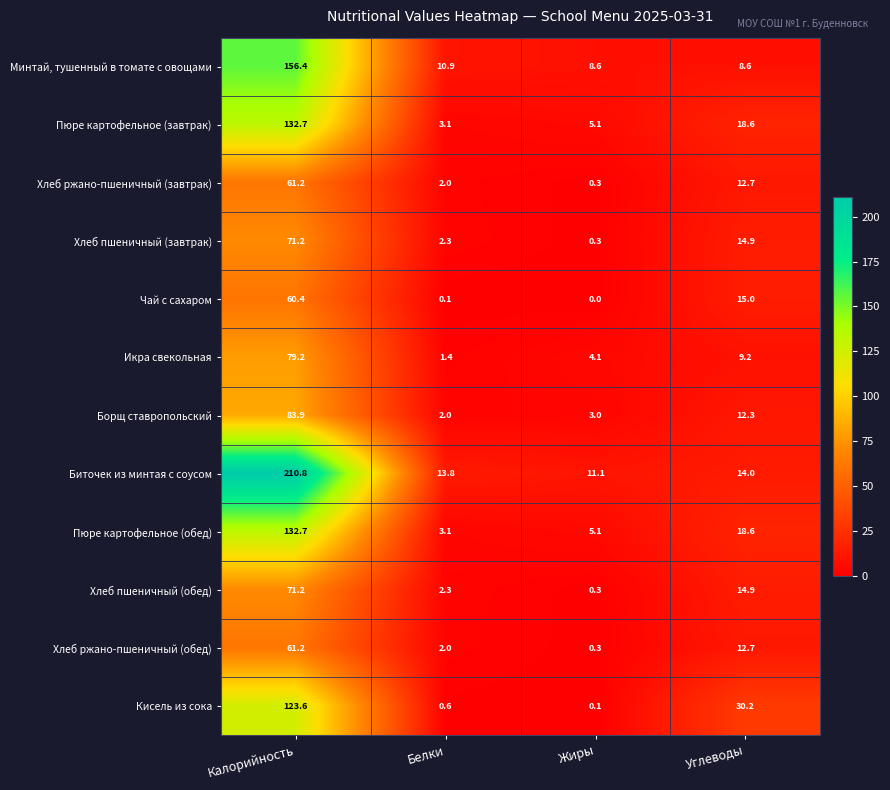

Rank the categories by Борщ ставропольский value from lowest to highest.

Белки, Жиры, Углеводы, Калорийность